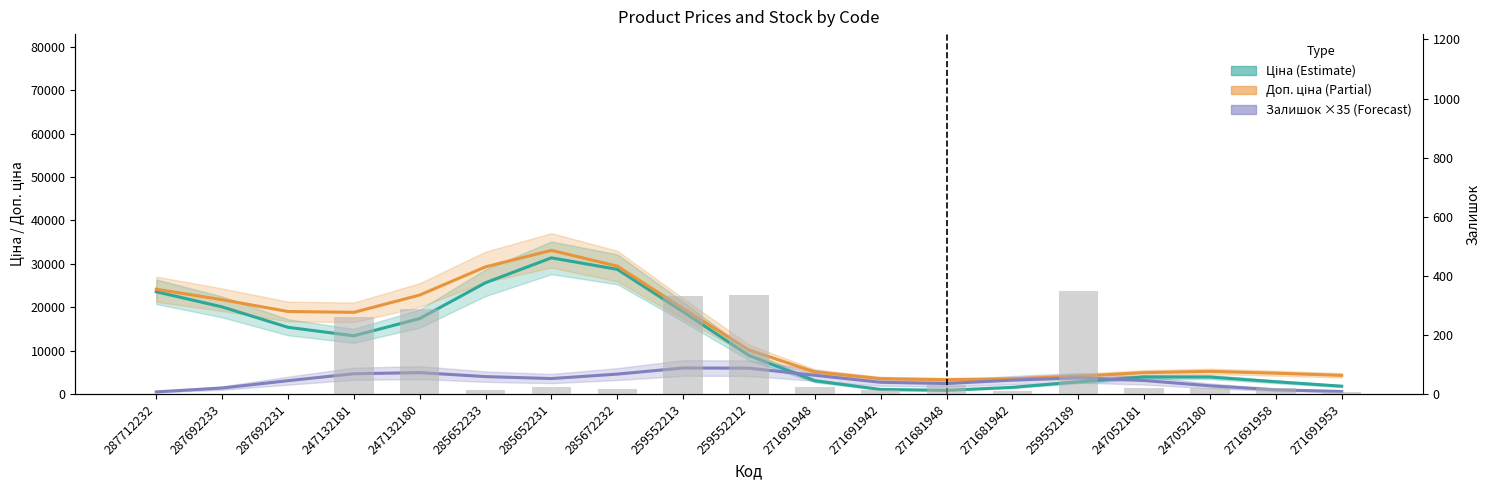

What position from the right is 271681948?

7